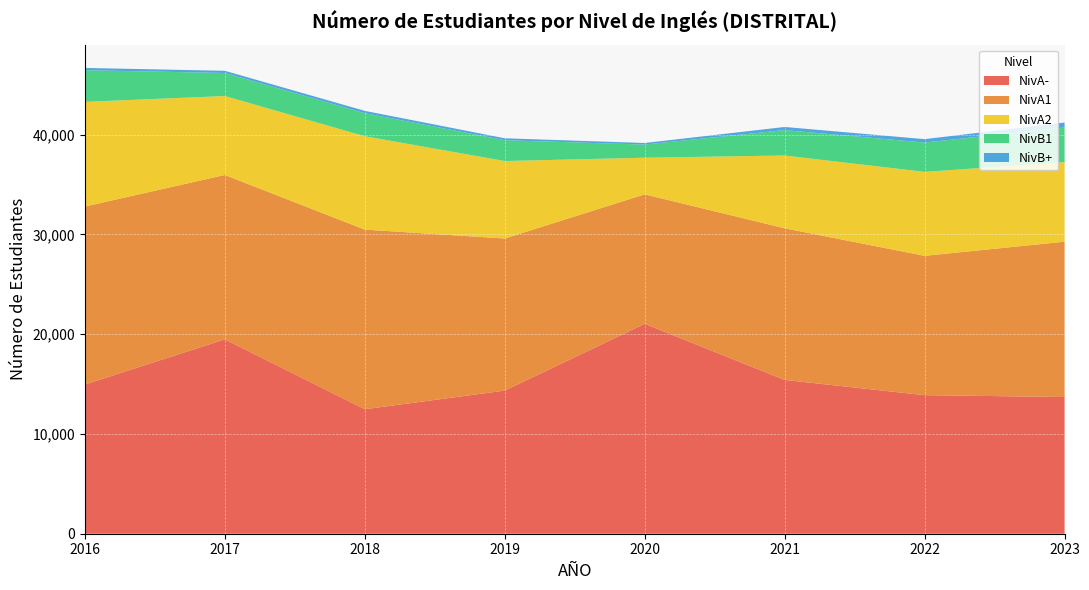

Reading left to right, transcribe all the data shown in this chart.

NivA-: 14952	19480	12475	14343	21035	15411	13885	13697
NivA1: 17837	16470	17999	15239	12973	15195	13962	15566
NivA2: 10486	7911	9357	7764	3671	7295	8412	7973
NivB1: 3171	2308	2310	2085	1318	2546	2939	3469
NivB+: 230	219	232	195	156	313	342	498